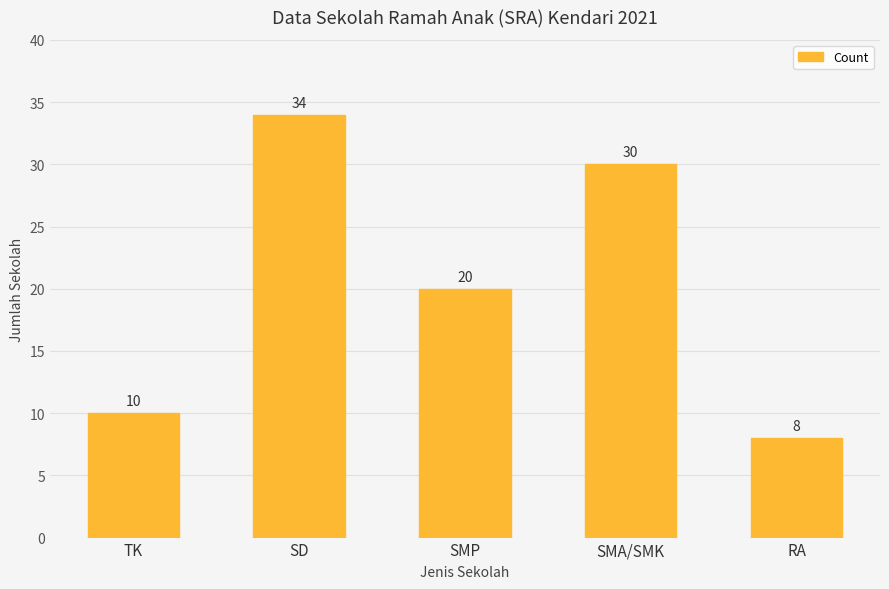

Reading left to right, what are all the values shown in this chart?

10	34	20	30	8